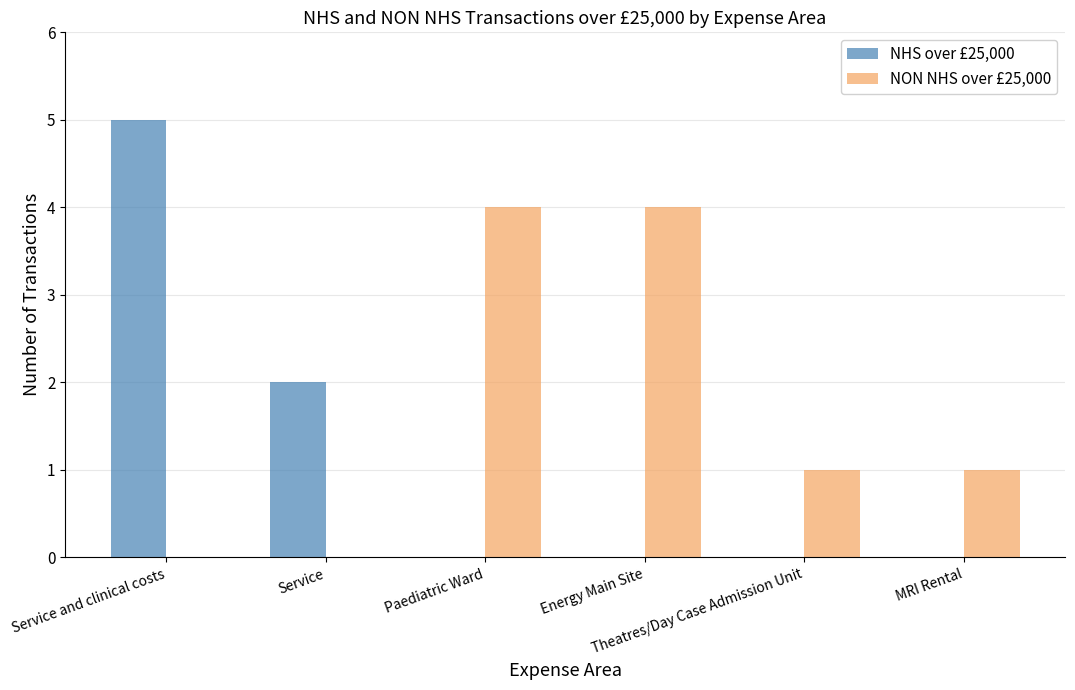

Reading right to left, list all the values displayed in this chart.

NHS over £25,000: 0	0	0	0	2	5
NON NHS over £25,000: 1	1	4	4	0	0